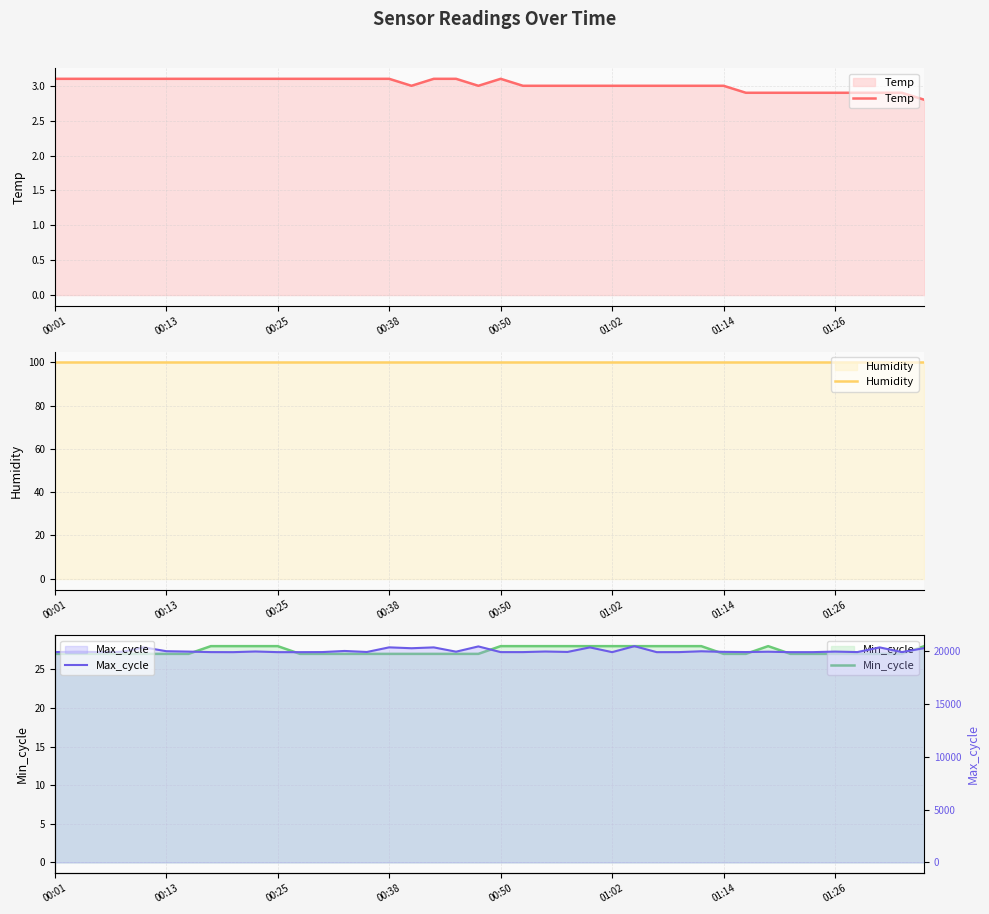

True or false: Humidity and Min_cycle cross at least once.

False